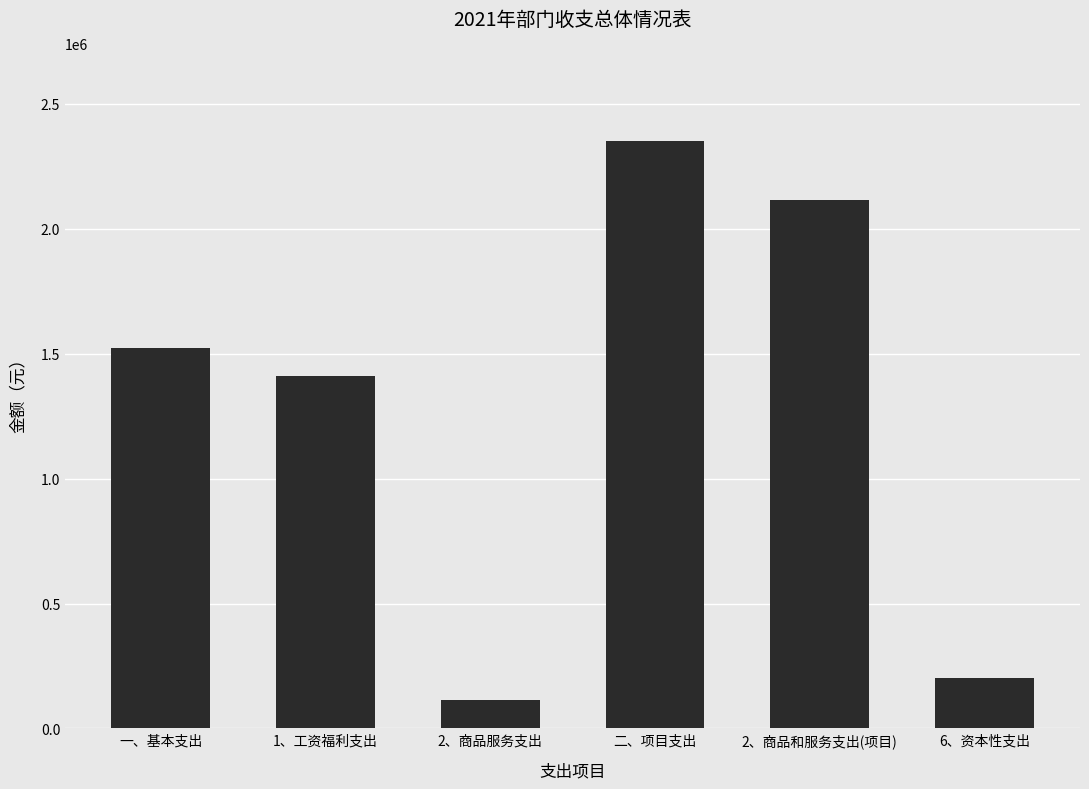

Between 1、工资福利支出 and 二、项目支出, which is larger?

二、项目支出